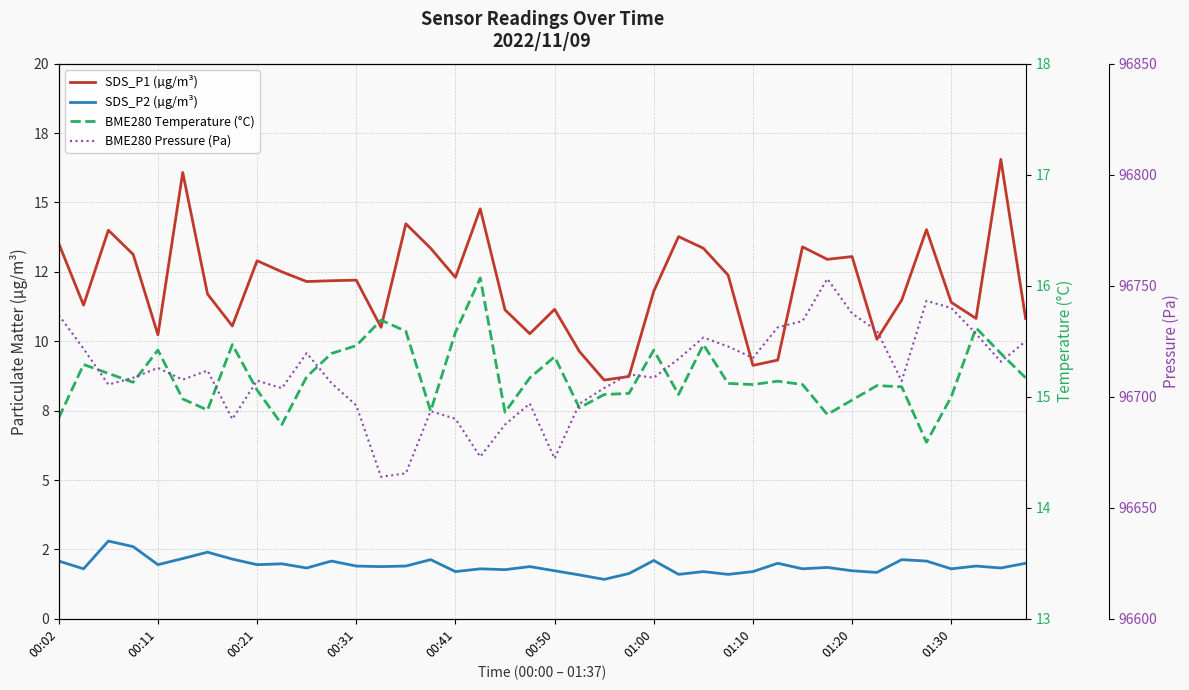

Which series has the largest range (max minus min)?

BME280 Pressure (Pa)